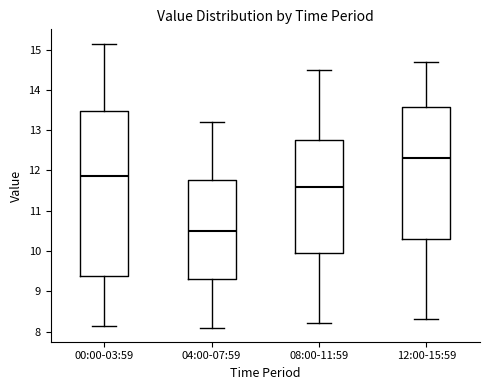

Where is the lower edge of the box for 00:00-03:59 on the y-axis? The values are not printed on the chart, so give them approximately, as read against the axis.

9.4